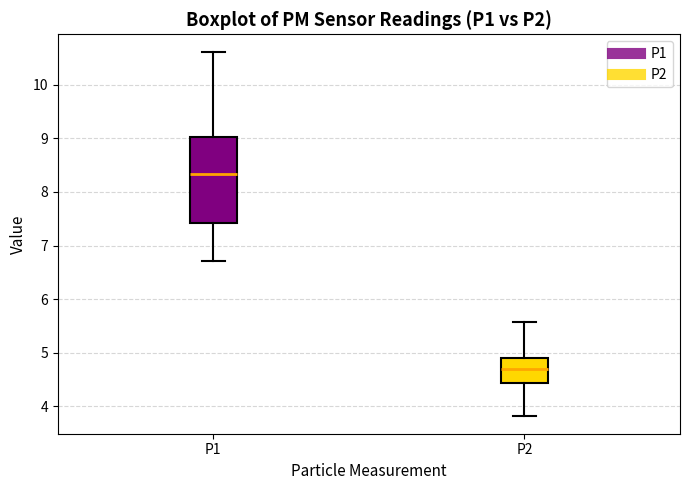

Which box's median line is the highest?

P1